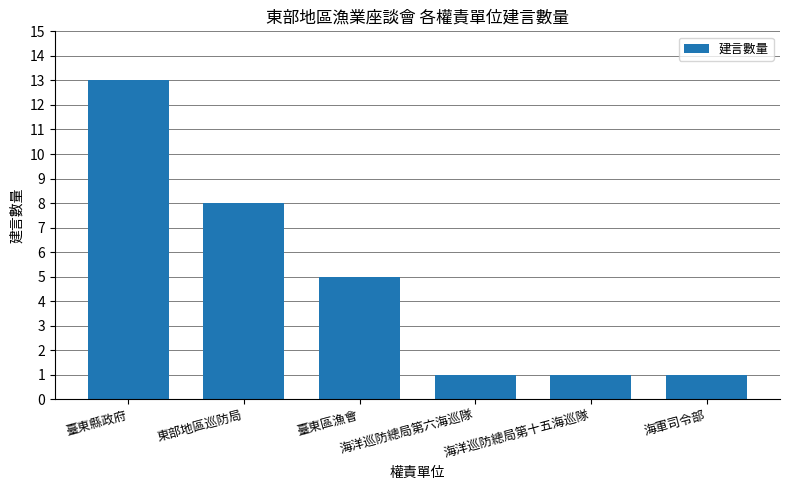

Is it true that the value at 海洋巡防總局第十五海巡隊 is 1?

True